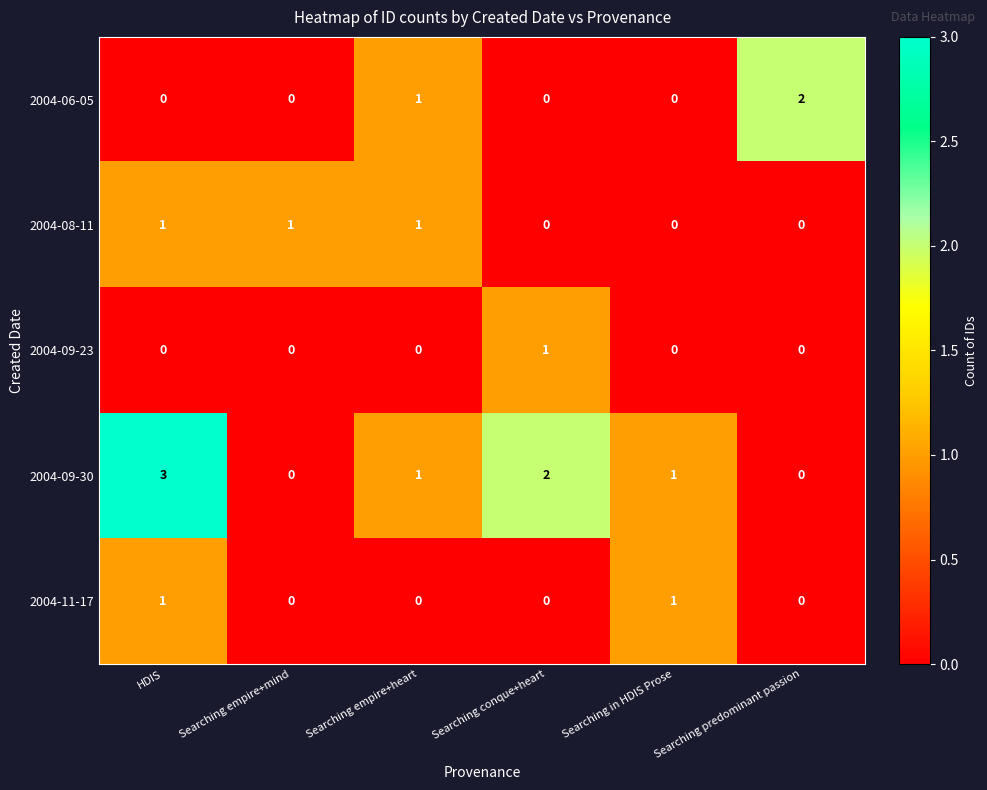

Which series has the widest spread of values?

2004-09-30